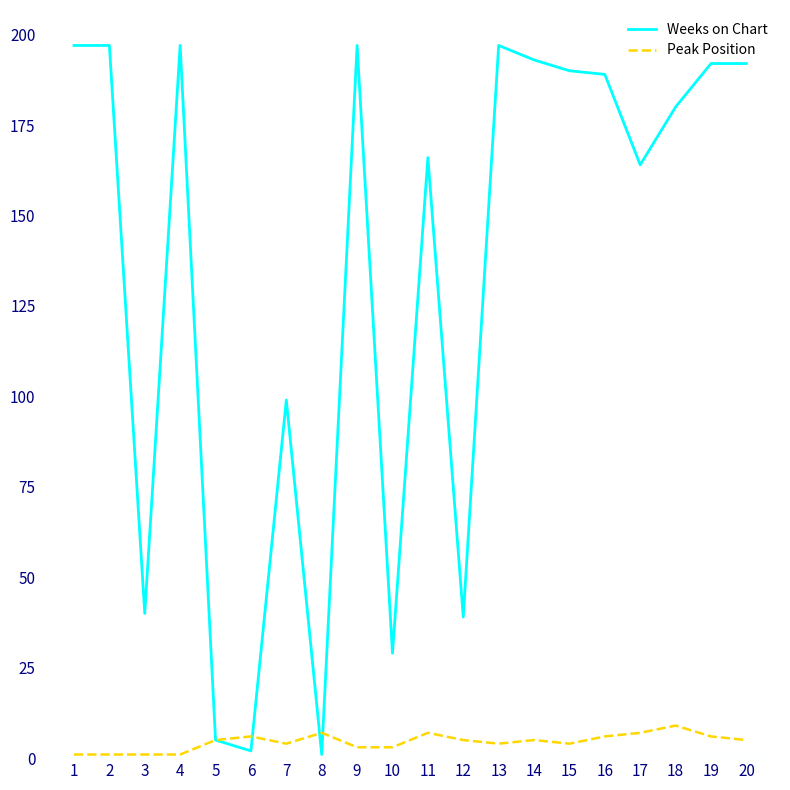

What is the maximum value for Weeks on Chart?

197